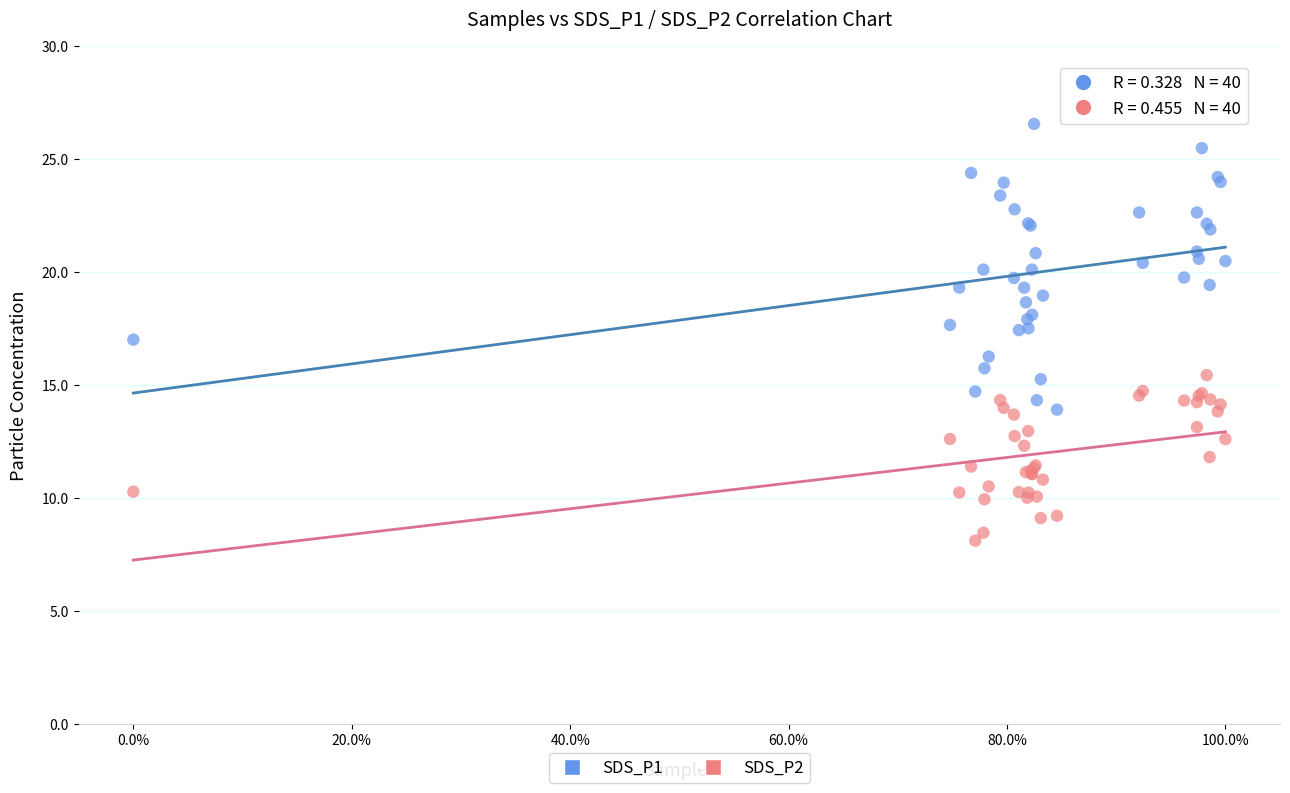

Which series reaches the maximum Y coordinate?

SDS_P1